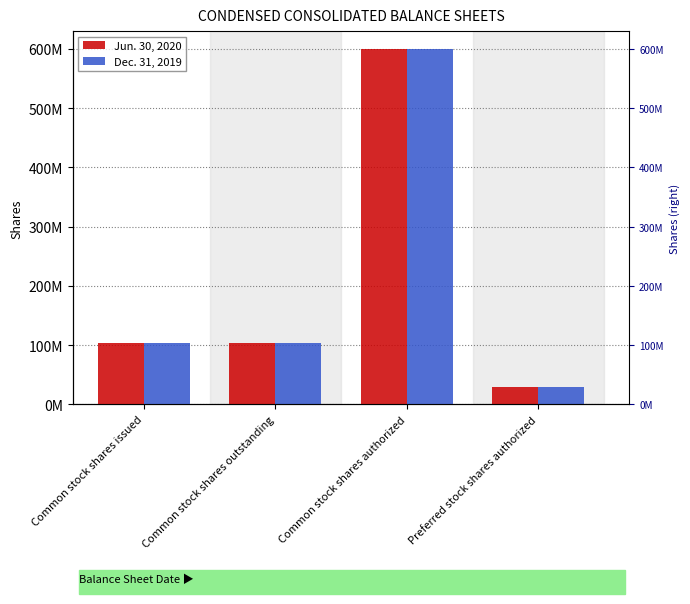

What is the total value across all series at Common stock shares outstanding?

208102000